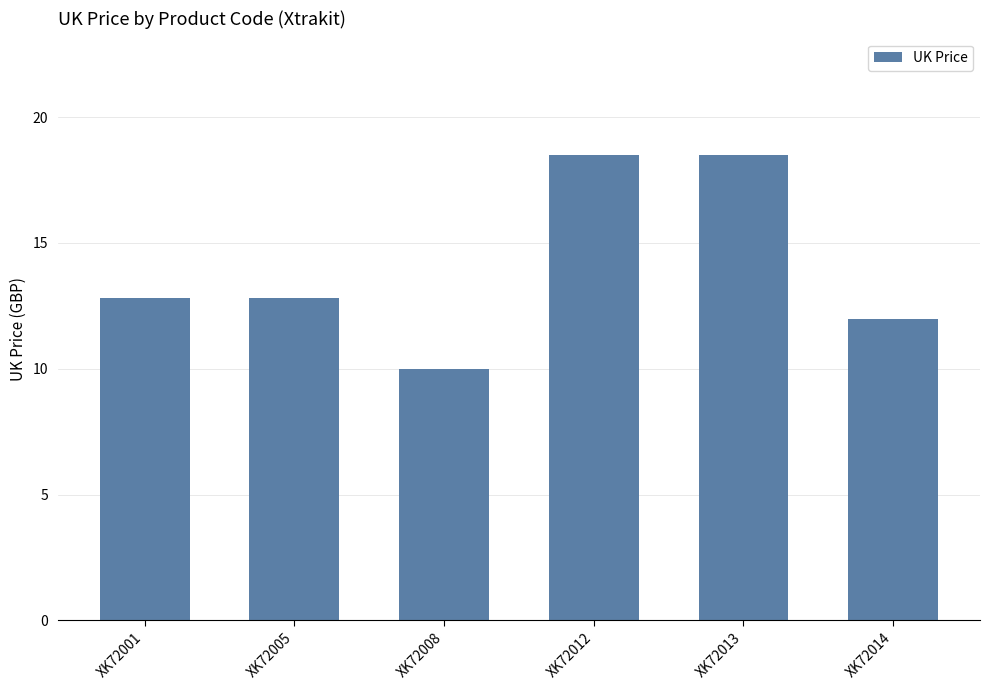

How many bars are there in total?

6